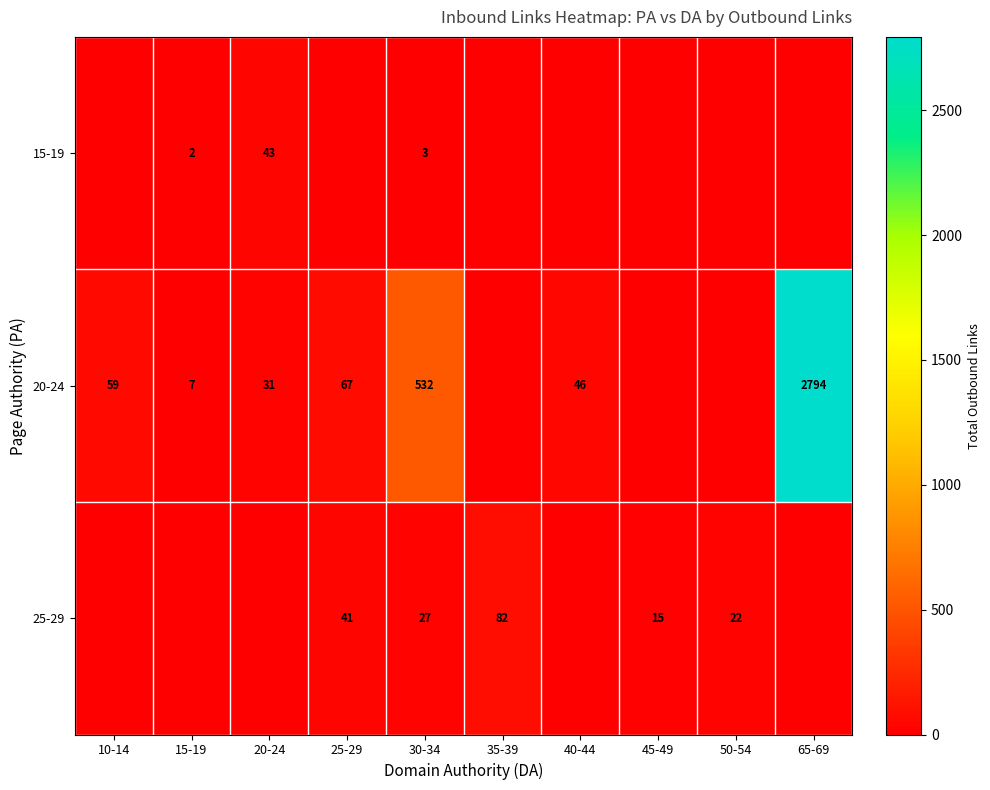

Which category has the lowest value across all series?

10-14